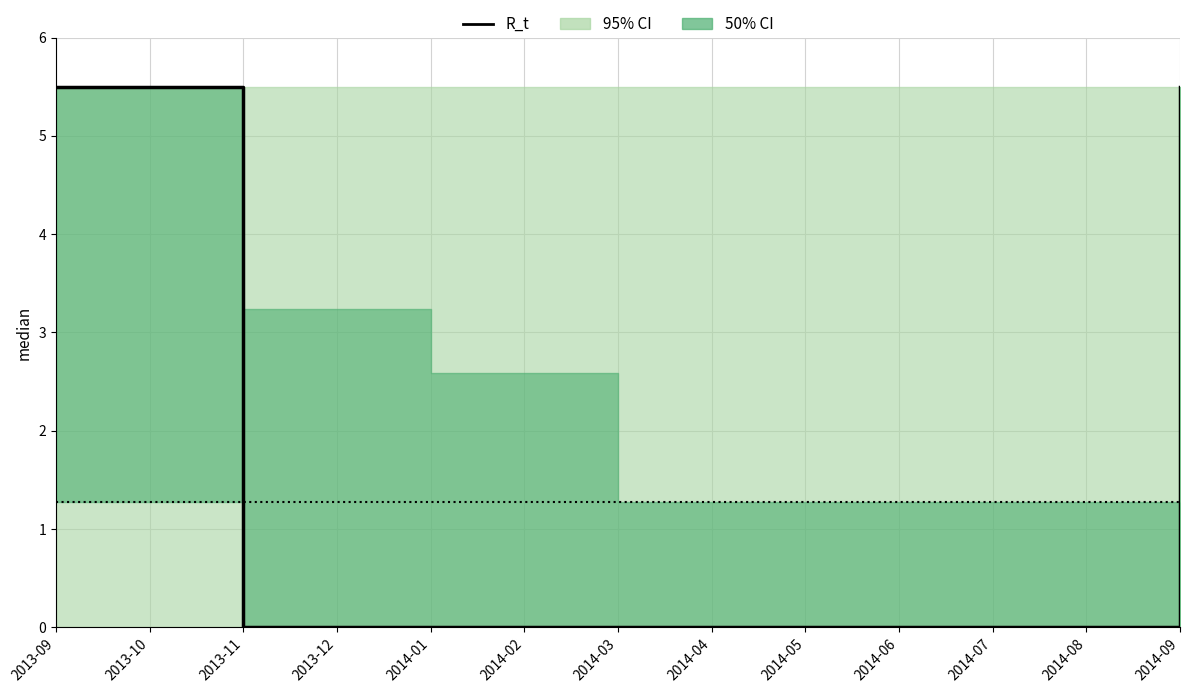

What is the sum of all values?

16.5